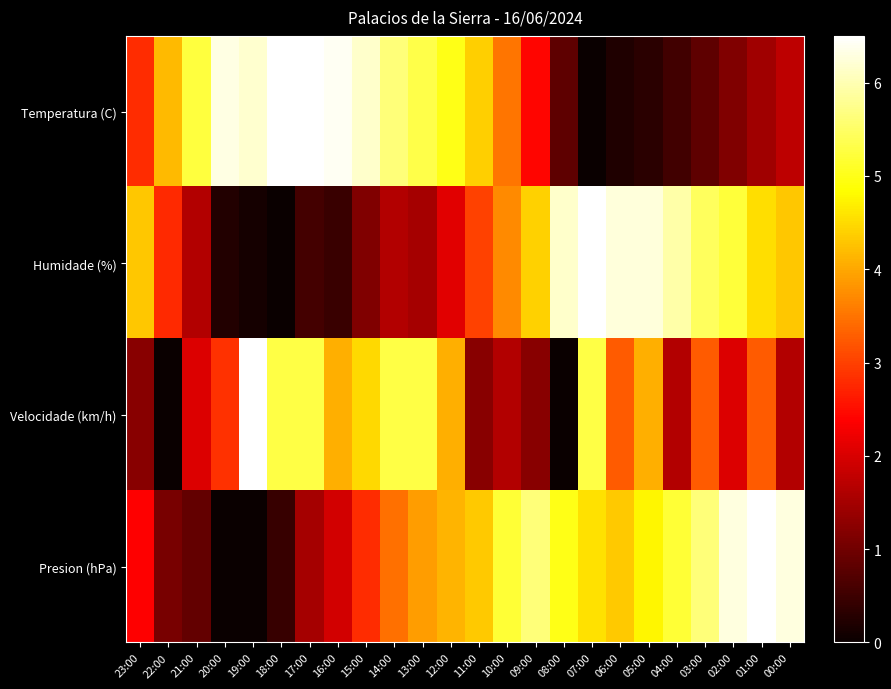

Reading left to right, transcribe all the data shown in this chart.

Temperatura (C): 23:00=2.8	22:00=4.2	21:00=5.2	20:00=6.3	19:00=6.2	18:00=6.5	17:00=6.5	16:00=6.4	15:00=6.1	14:00=5.6	13:00=5.3	12:00=5.0	11:00=4.4	10:00=3.5	09:00=2.4	08:00=0.8	07:00=0.0	06:00=0.2	05:00=0.3	04:00=0.5	03:00=0.8	02:00=1.2	01:00=1.4	00:00=1.7
Humidade (%): 23:00=4.3	22:00=2.8	21:00=1.6	20:00=0.2	19:00=0.1	18:00=0.0	17:00=0.6	16:00=0.5	15:00=1.2	14:00=1.6	13:00=1.5	12:00=2.1	11:00=3.0	10:00=3.7	09:00=4.4	08:00=6.2	07:00=6.5	06:00=6.3	05:00=6.3	04:00=5.9	03:00=5.5	02:00=5.2	01:00=4.5	00:00=4.3
Velocidade (km/h): 23:00=1.2	22:00=0.0	21:00=2.0	20:00=2.8	19:00=6.5	18:00=5.3	17:00=5.3	16:00=4.1	15:00=4.5	14:00=5.3	13:00=5.3	12:00=4.1	11:00=1.2	10:00=1.6	09:00=1.2	08:00=0.0	07:00=5.3	06:00=3.2	05:00=4.1	04:00=1.6	03:00=3.2	02:00=2.0	01:00=3.2	00:00=1.6
Presion (hPa): 23:00=2.4	22:00=1.1	21:00=0.9	20:00=0.0	19:00=0.0	18:00=0.4	17:00=1.5	16:00=1.9	15:00=2.8	14:00=3.5	13:00=3.9	12:00=4.1	11:00=4.3	10:00=5.2	09:00=5.6	08:00=5.0	07:00=4.6	06:00=4.3	05:00=4.8	04:00=5.2	03:00=5.6	02:00=6.3	01:00=6.5	00:00=6.3